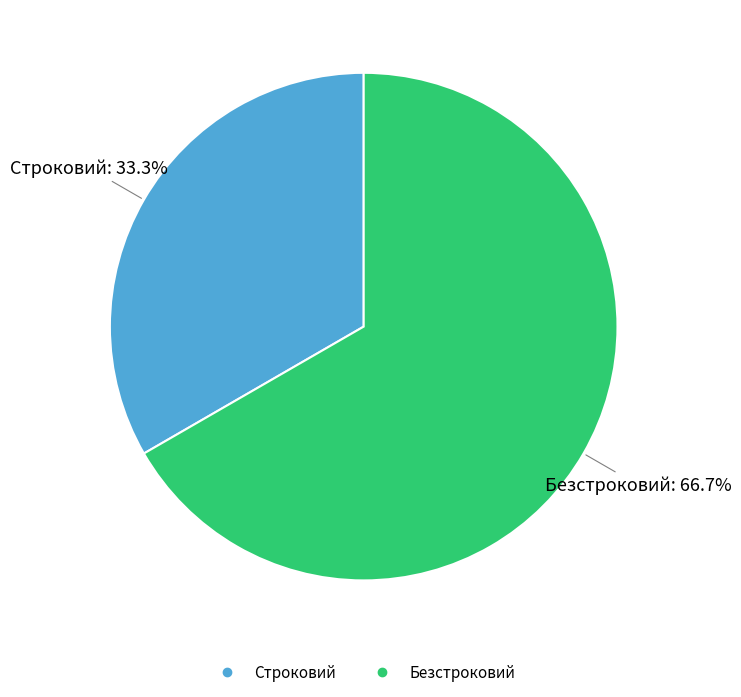

The Безстроковий slice represents 77% of the pie. True or false?

False